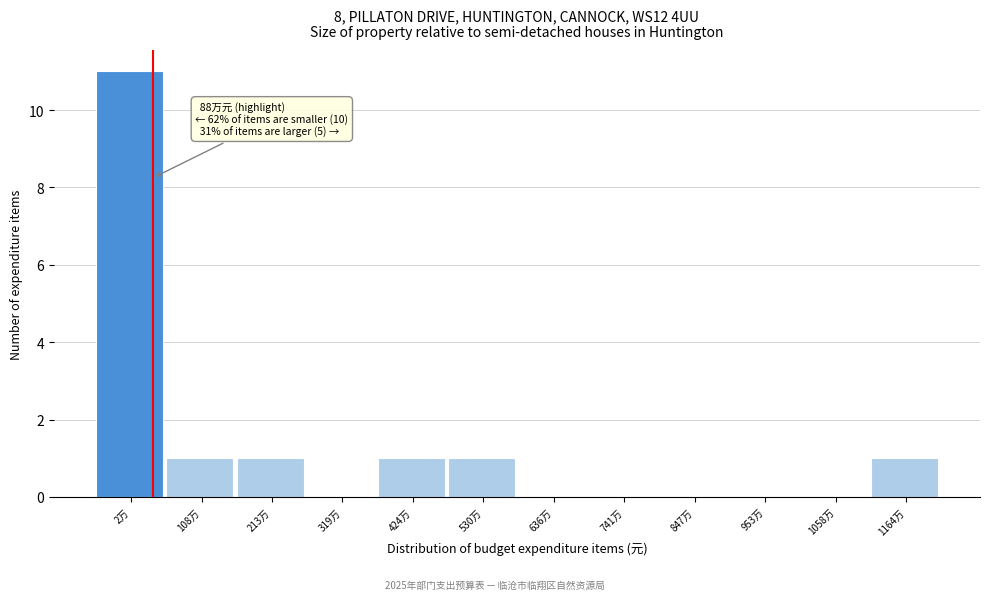

Reading right to left, transcribe all the data shown in this chart.

1164万=1	1058万=0	953万=0	847万=0	741万=0	636万=0	530万=1	424万=1	319万=0	213万=1	108万=1	2万=11